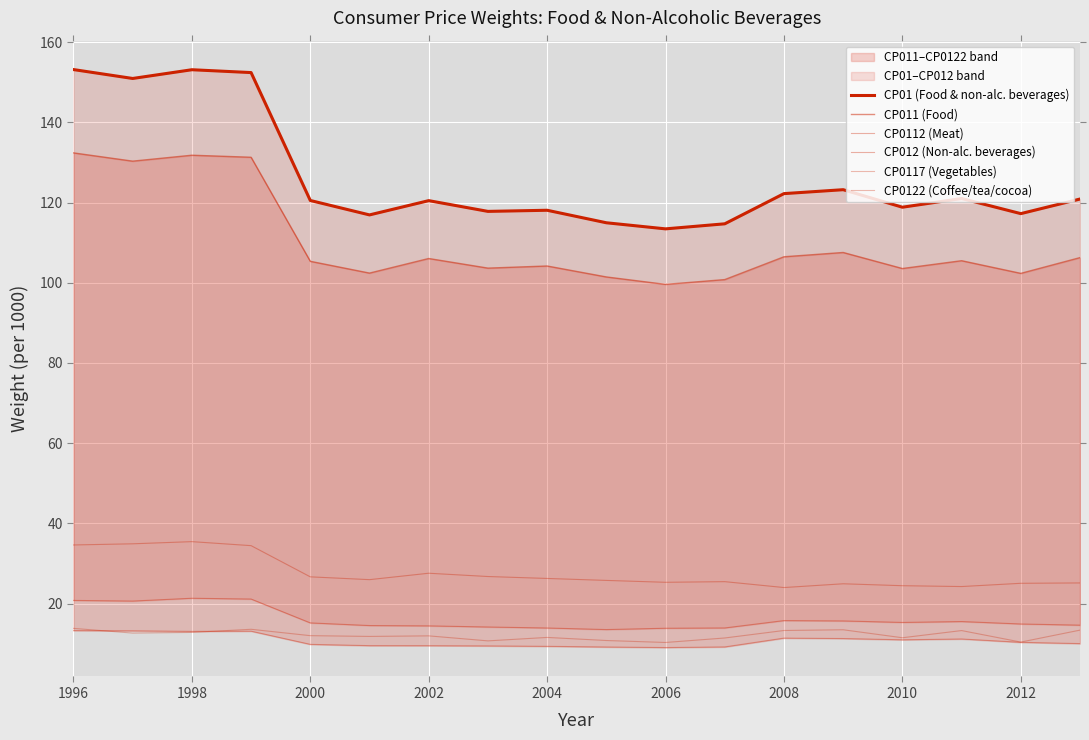

What is the difference between the maximum and minimum values in the CP01 (Food & non-alc. beverages) series?

39.7